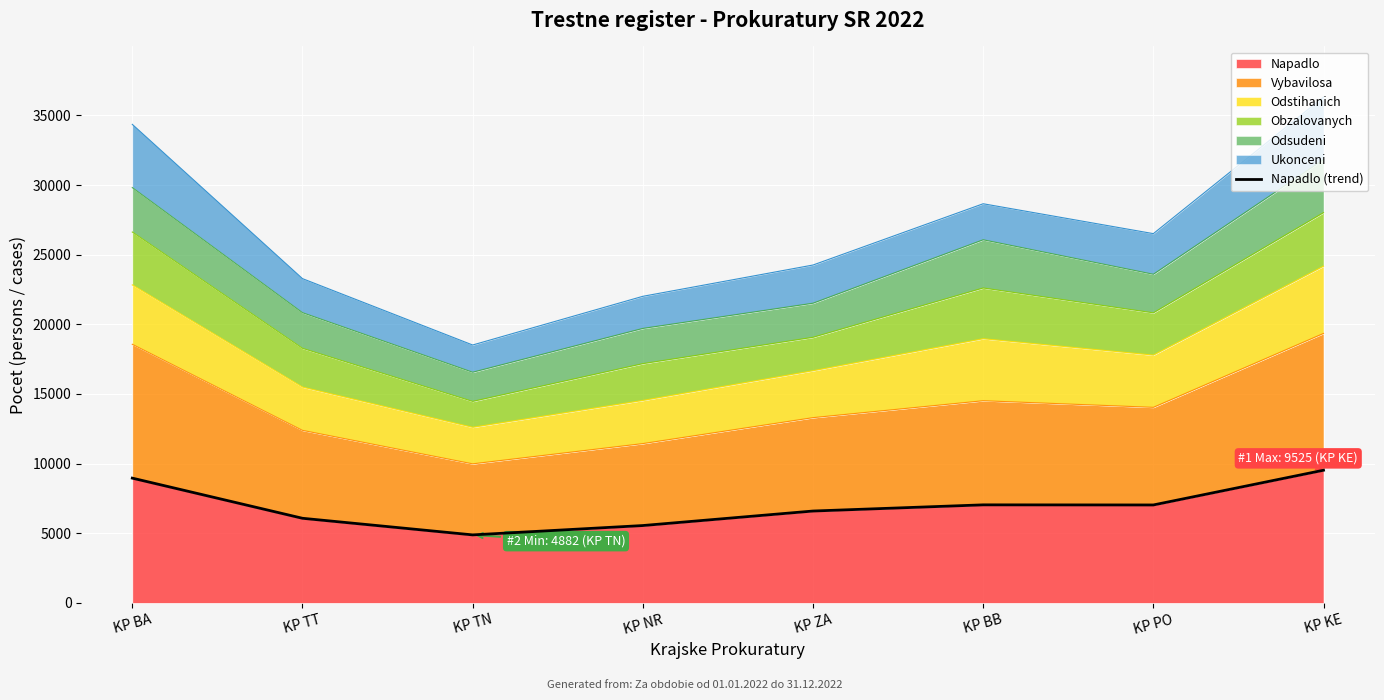

Is it true that Napadlo equals 7031 at KP PO?

True